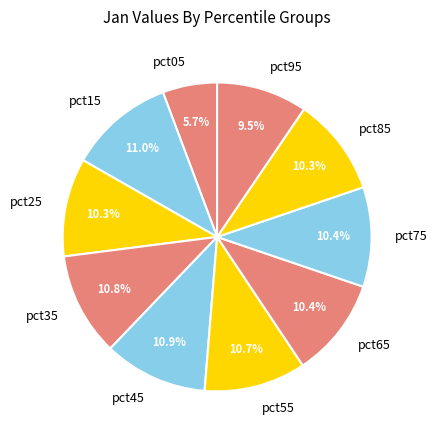

The pct05 slice represents 6% of the pie. True or false?

True